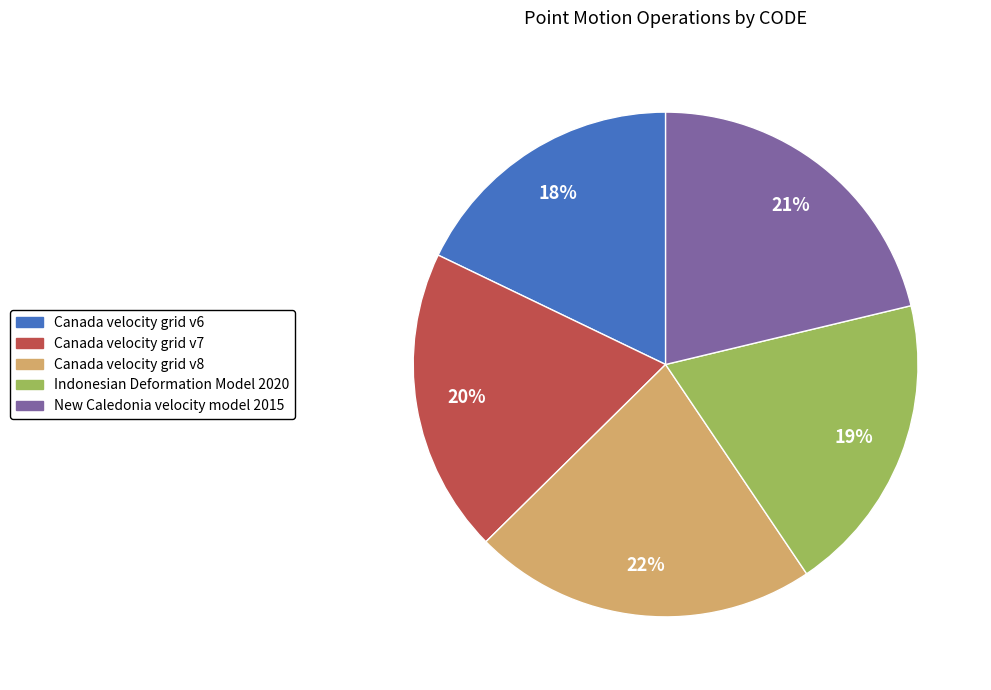

What is the largest slice in the pie chart?

Canada velocity grid v8